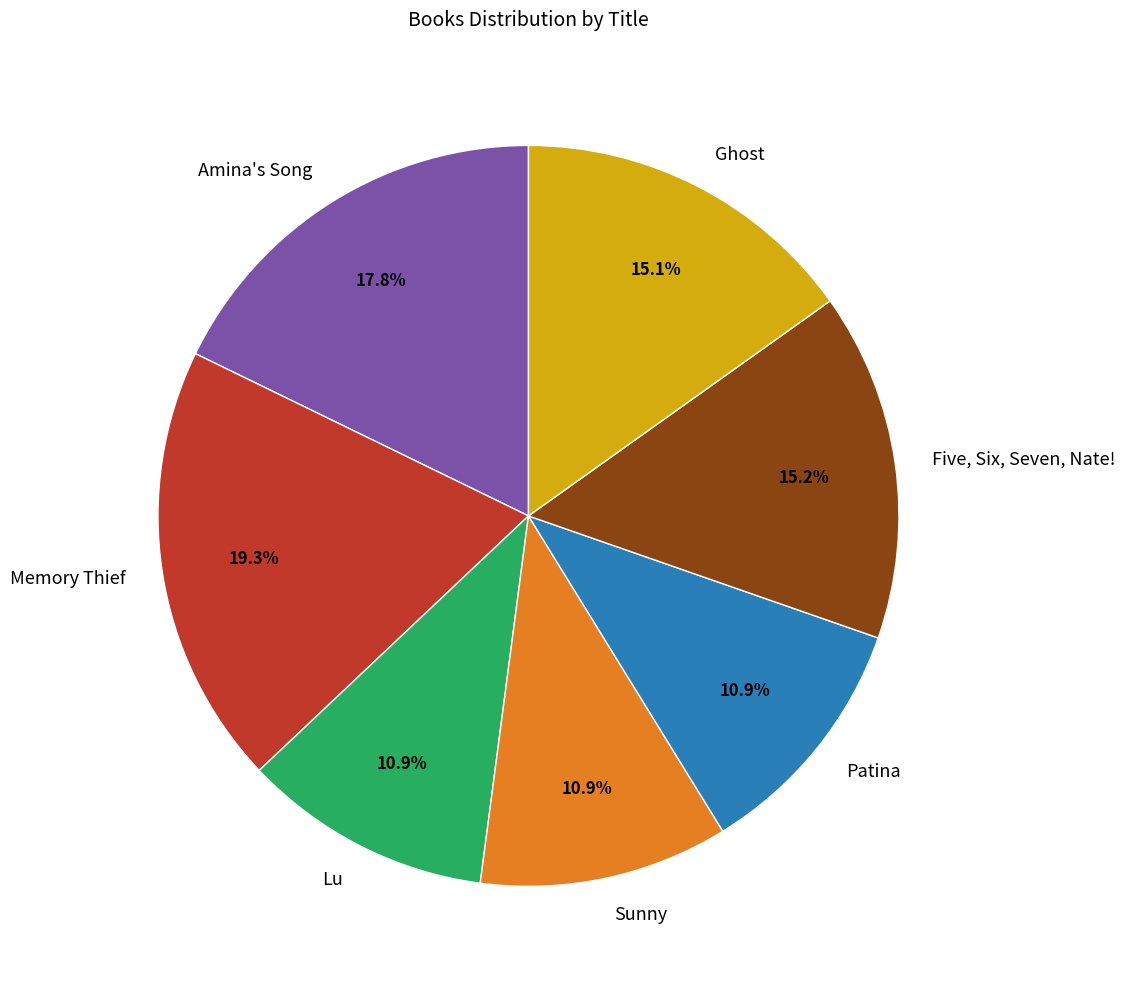

Is the sum of Sunny and Five, Six, Seven, Nate! greater than half?

No